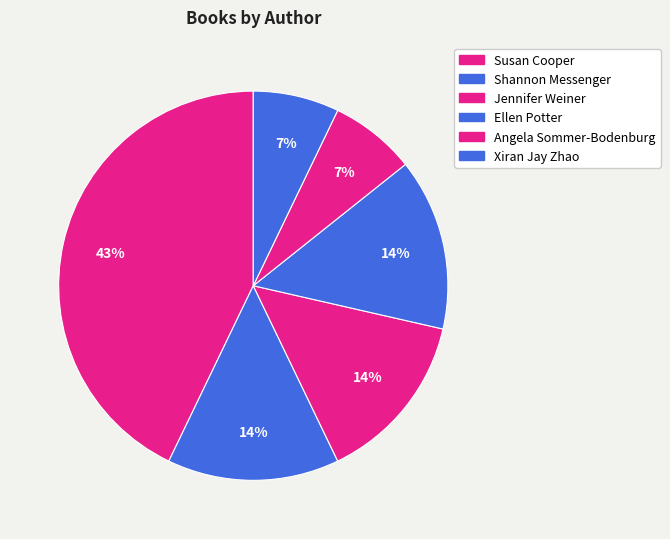

How many segments does this pie chart have?

6